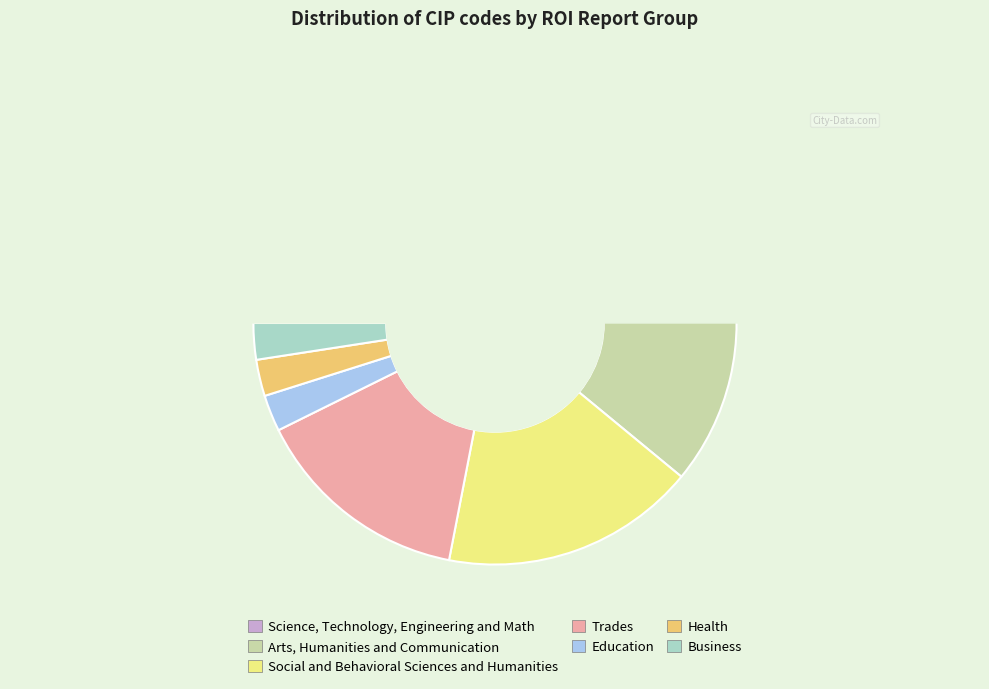

The Arts, Humanities and Communication slice represents 36% of the pie. True or false?

False